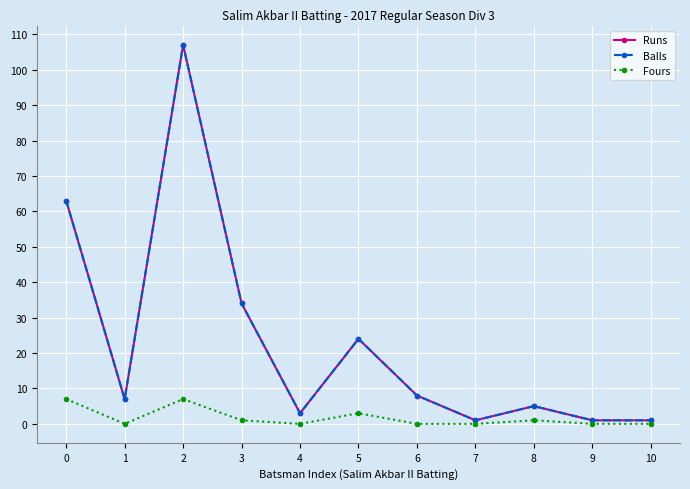

Does the chart have visible grid lines?

Yes